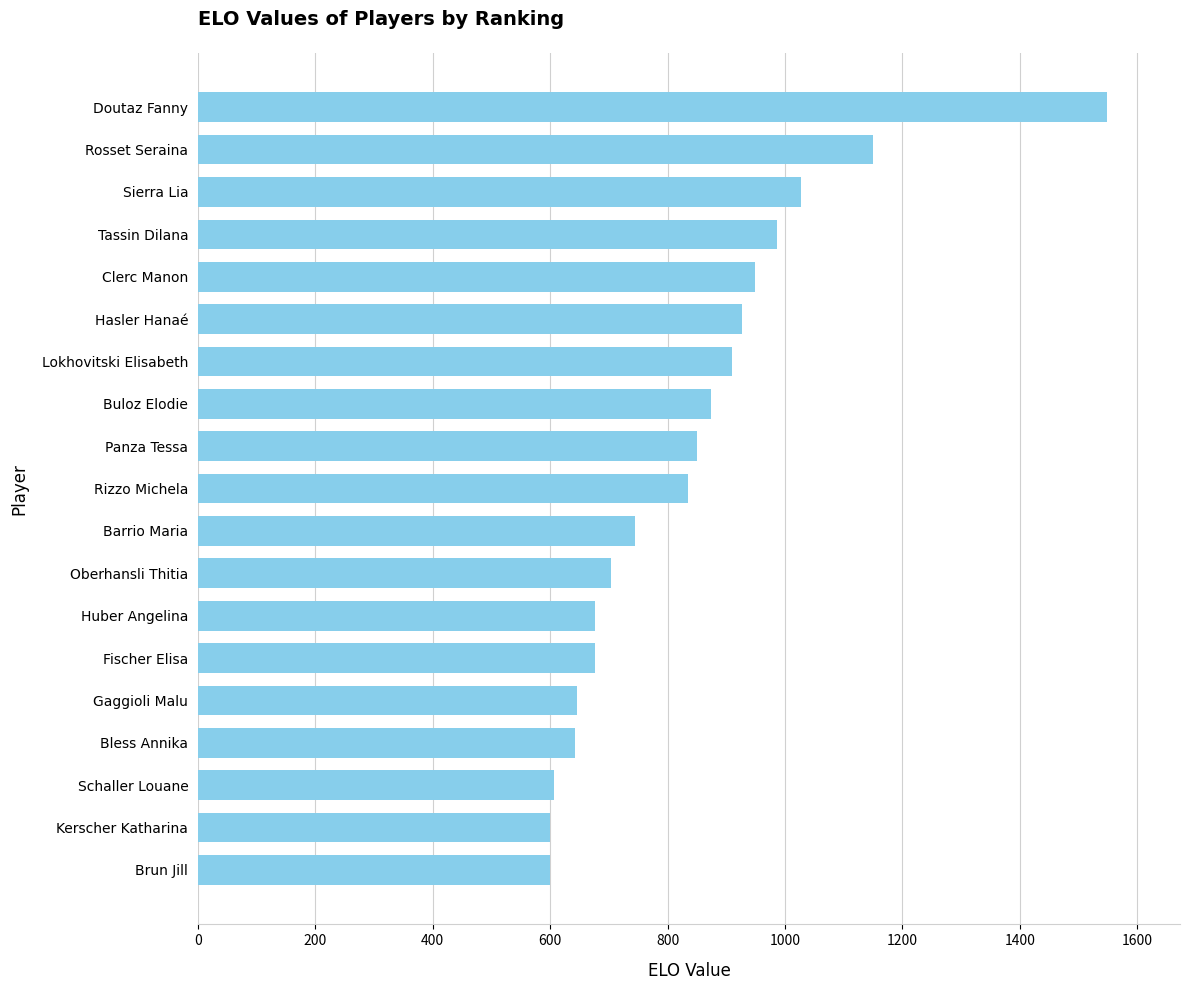

At which label is the value closest to 1074?

Sierra Lia